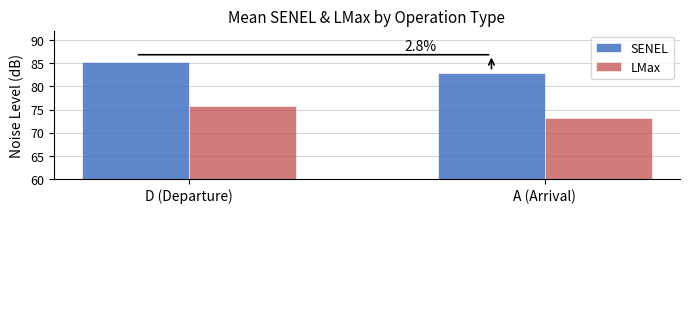

True or false: LMax has a value of 73.1 at A (Arrival).

True